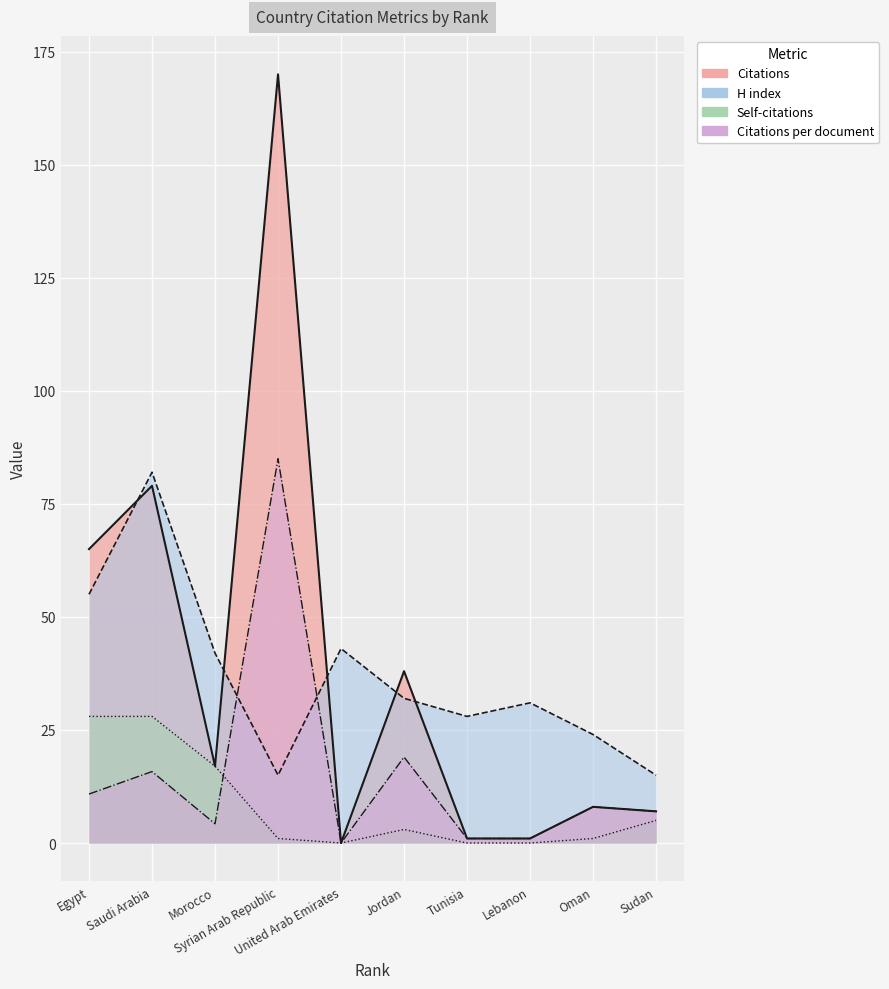

How many times do Self-citations and Citations per document cross each other?

1